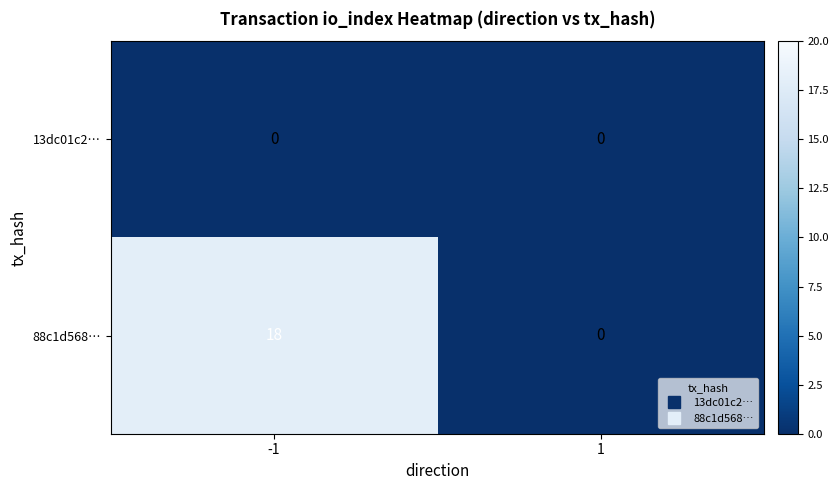

List the labels in order of 88c1d568… value, largest first.

-1, 1